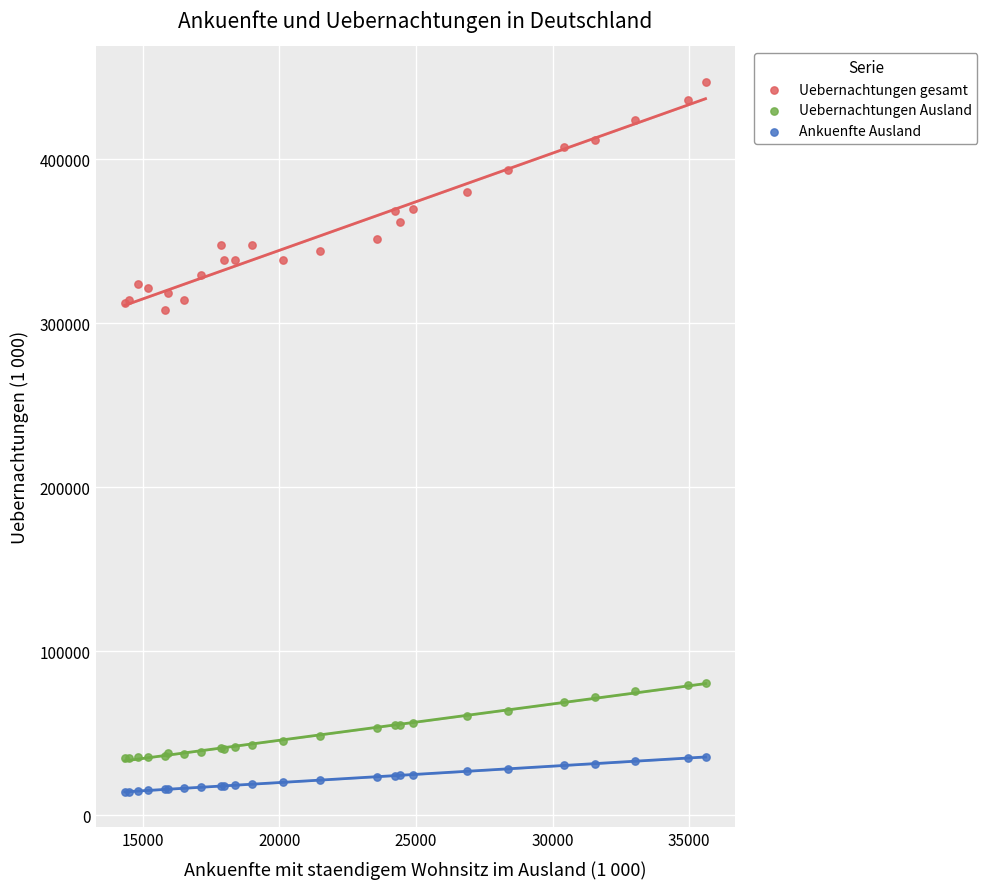

What are all the series names shown in the legend?

Uebernachtungen gesamt, Uebernachtungen Ausland, Ankuenfte Ausland